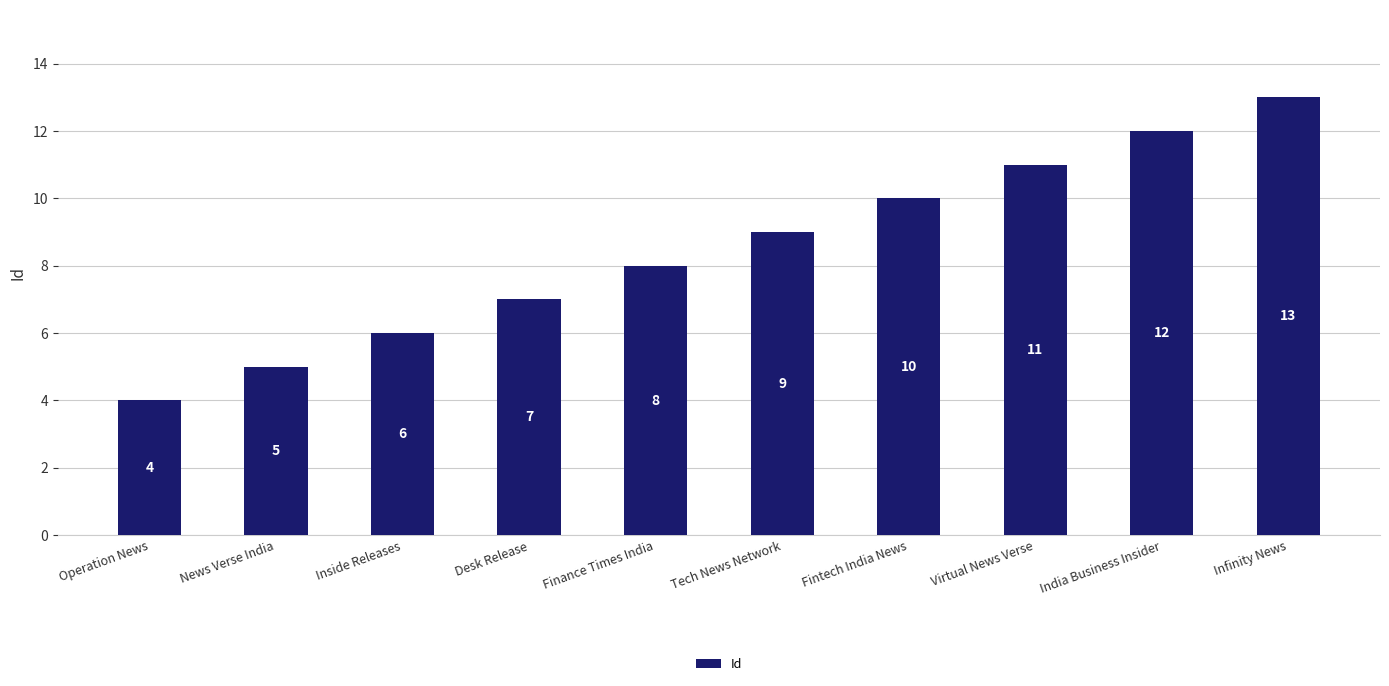

What position from the right is Virtual News Verse?

3